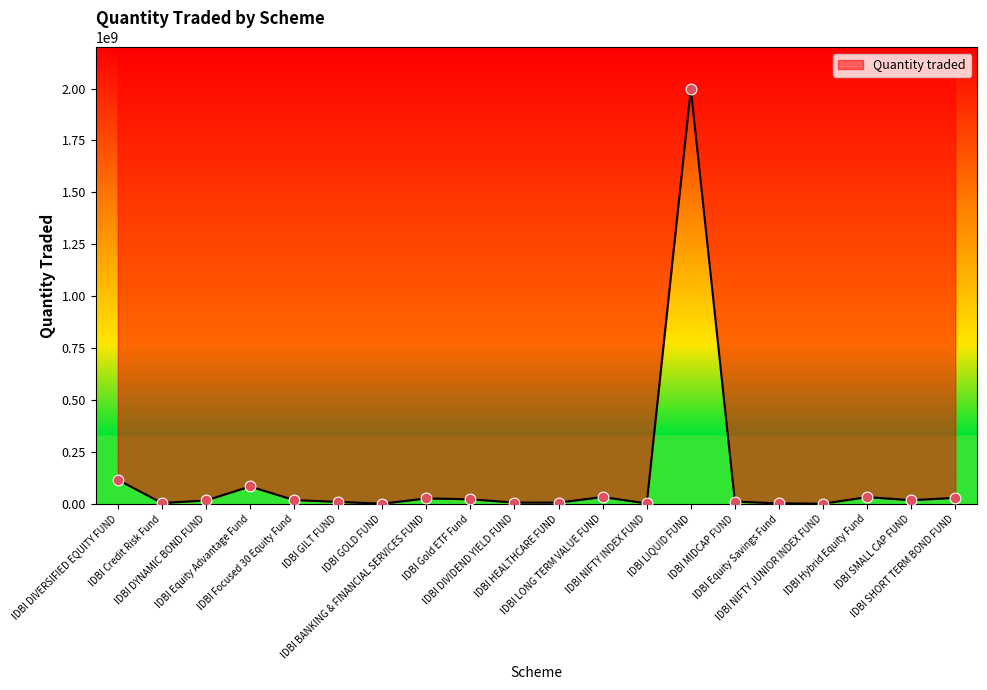

What is the ratio of the value at IDBI DIVIDEND YIELD FUND to the value at IDBI SMALL CAP FUND?

0.3